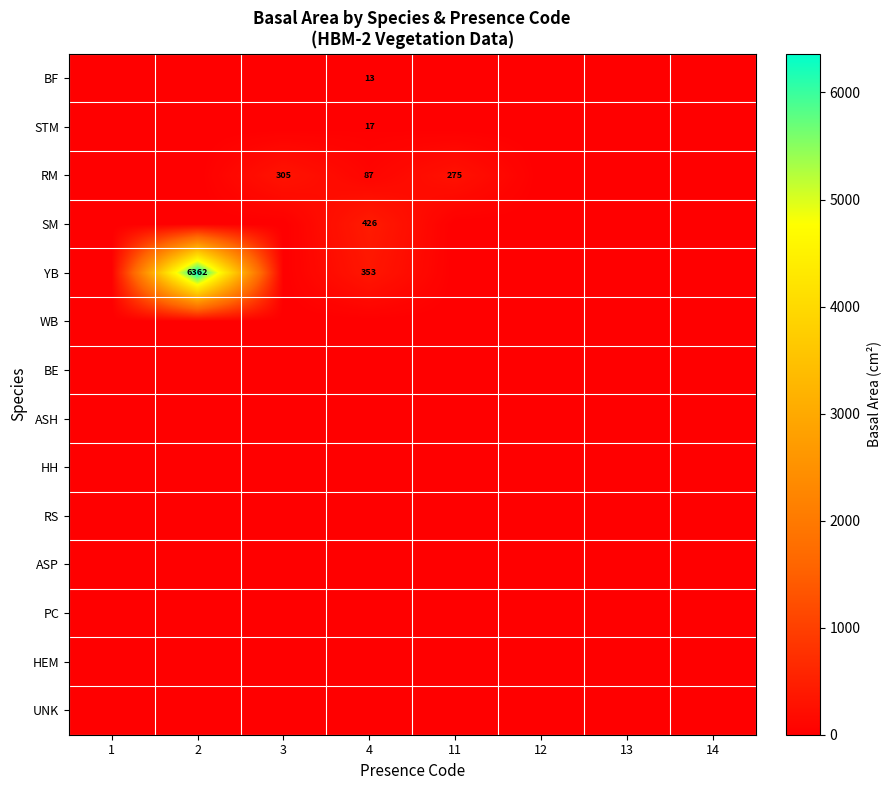

True or false: RM has a value of 434 at 3.

False